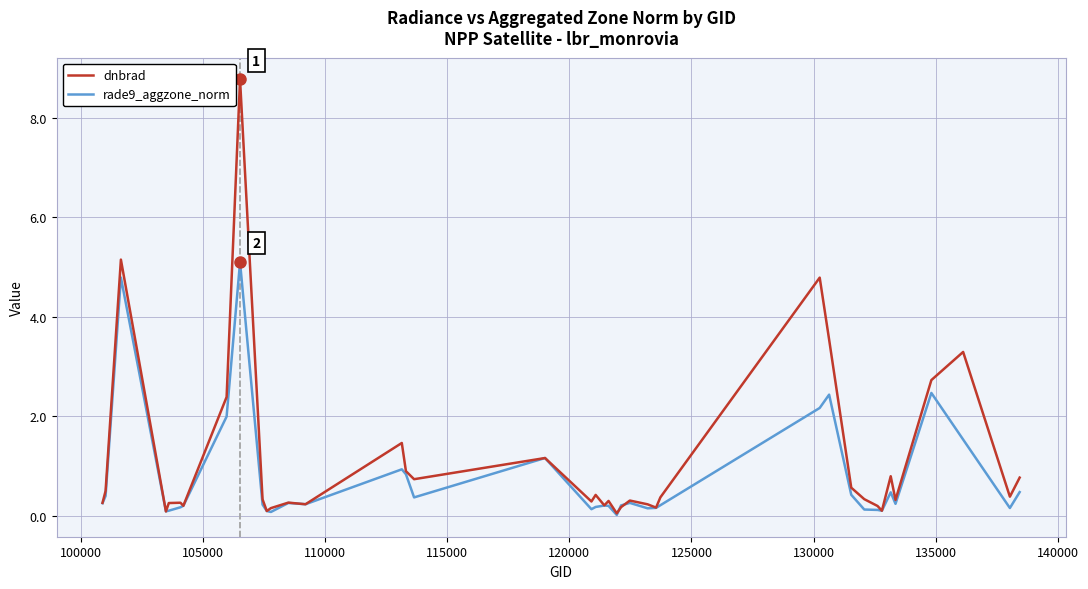

What is the maximum value shown in the chart?

8.8